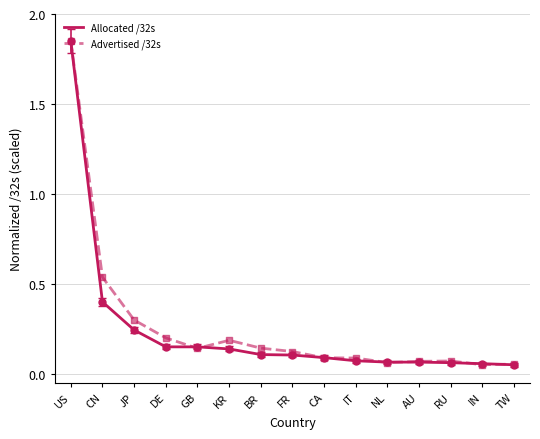

What are all the series names shown in the legend?

Allocated /32s, Advertised /32s